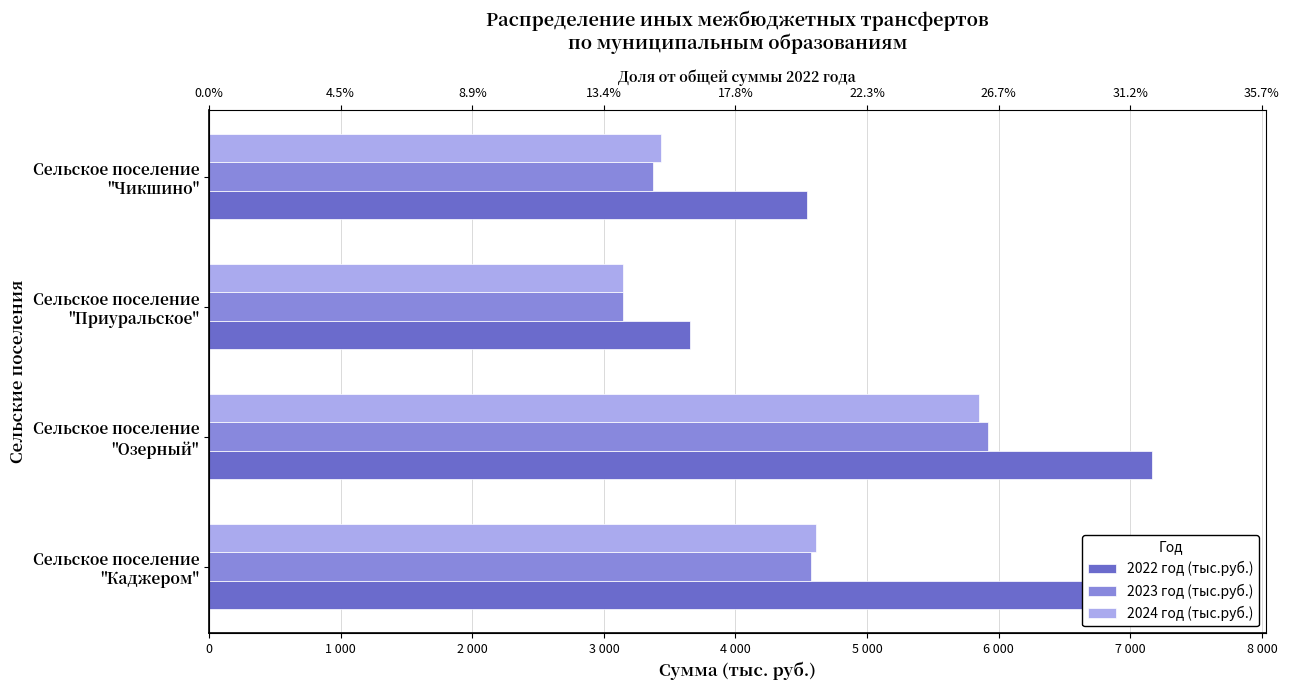

What is the difference between the second highest and minimum values in the 2024 год (тыс.руб.) series?

1466.7